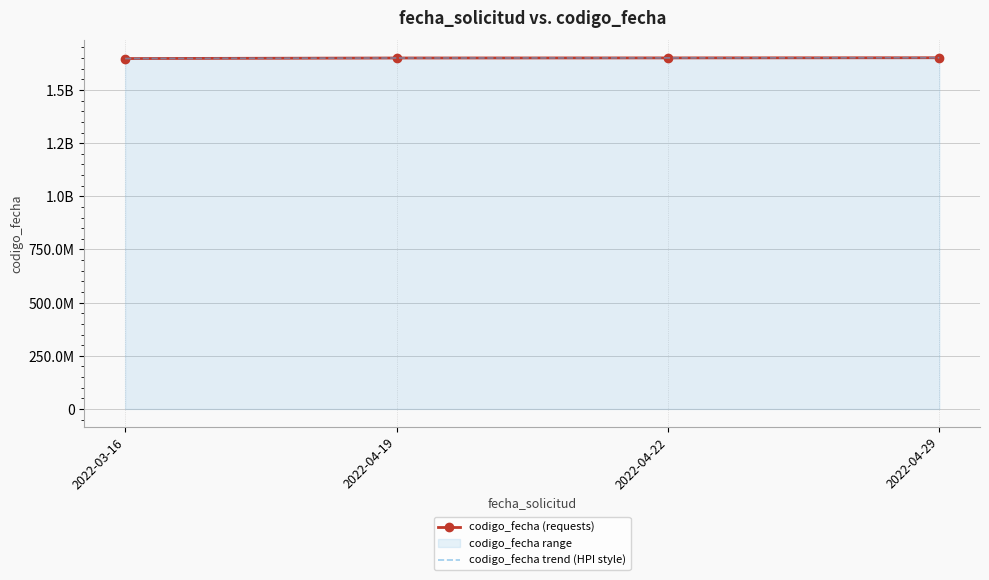

What is the sum of the codigo_fecha trend (HPI style) values at 2022-04-19 and 2022-04-29?

3302097193